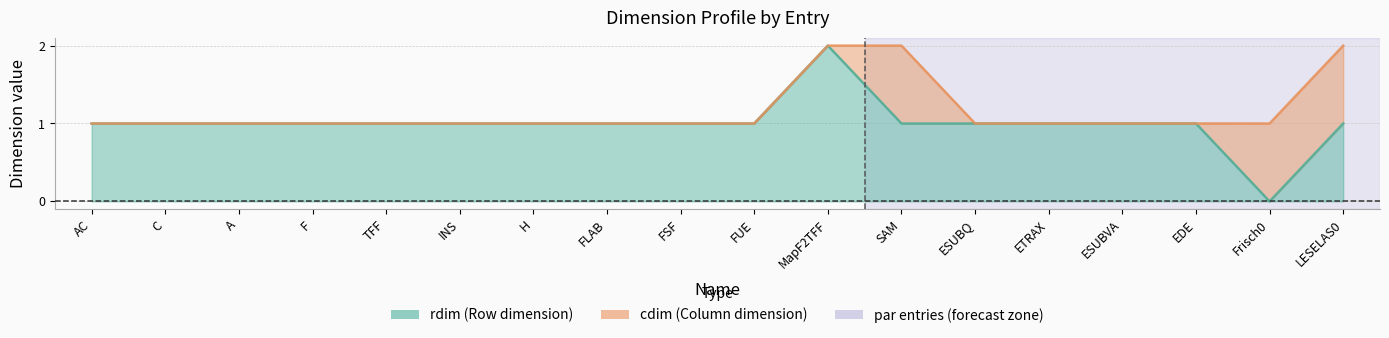

What is the label of the 10th point from the left?

FUE